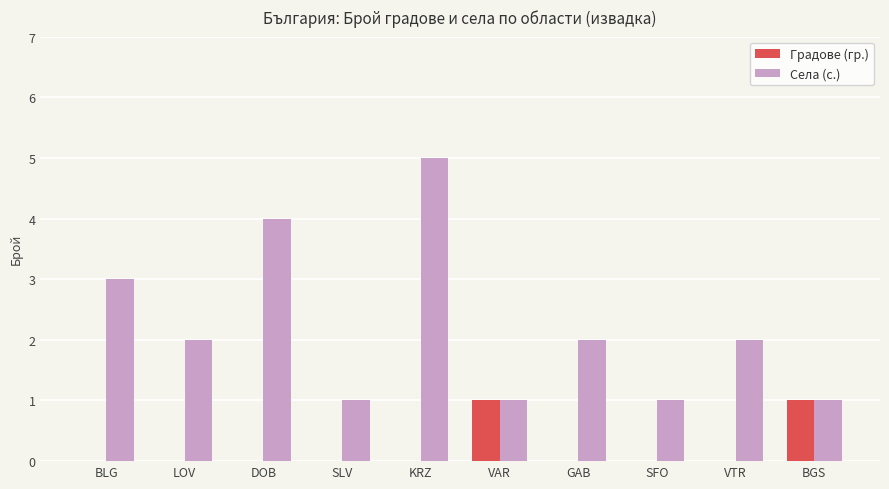

Is it true that Села (с.) equals 3 at LOV?

False